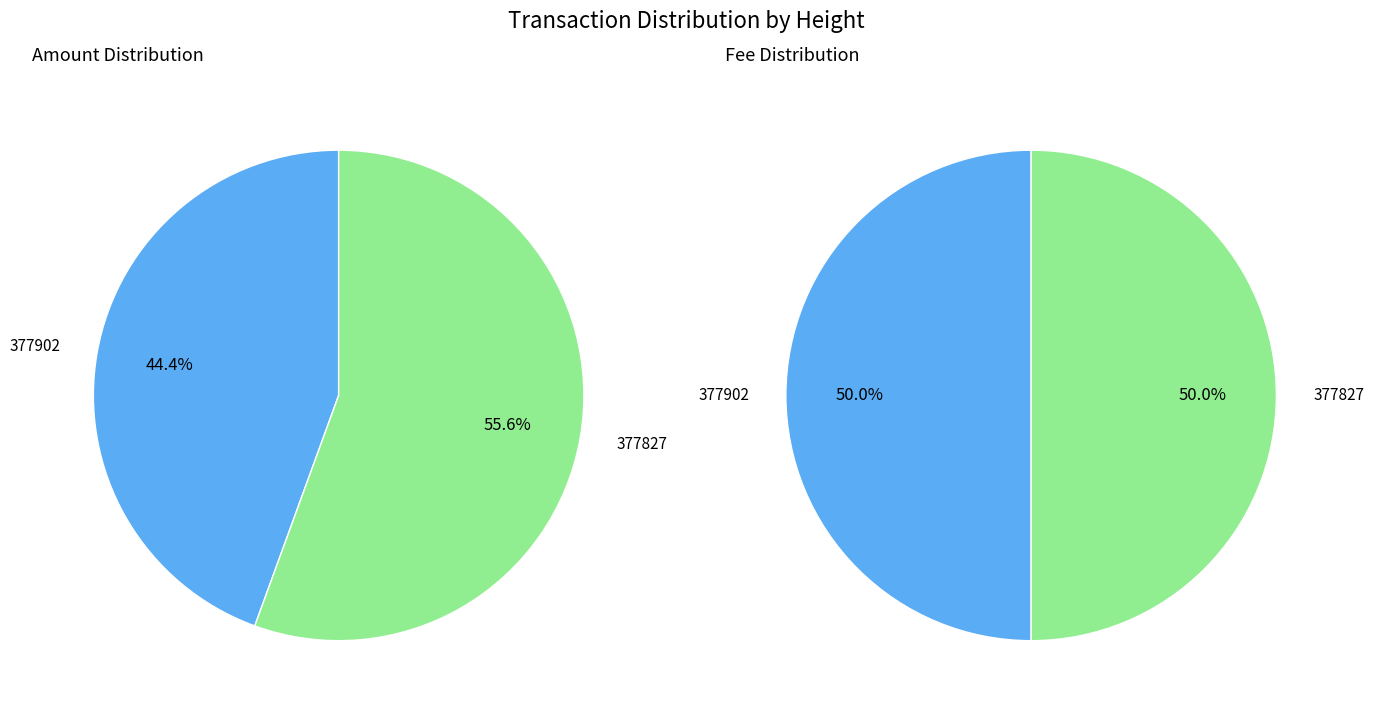

Between 377902 and 377827, which is larger?

377827